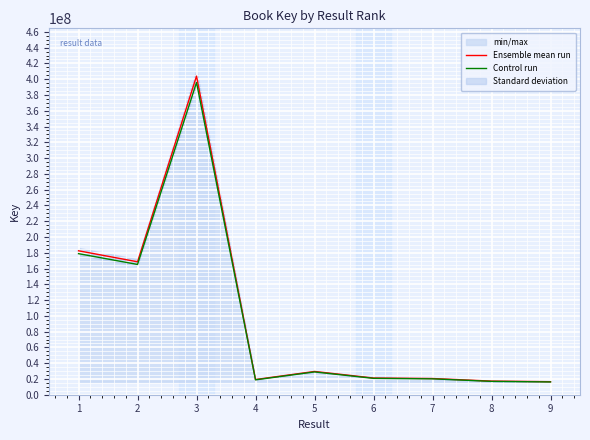

What is the lowest value of the Control run series?

16189035.5